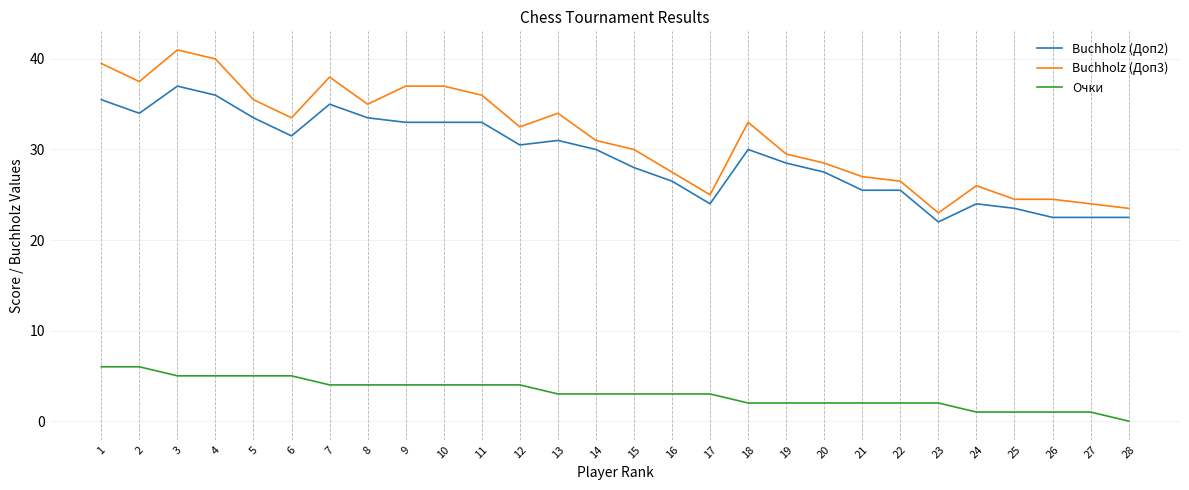

Is it true that Очки equals 3.5 at 20?

False